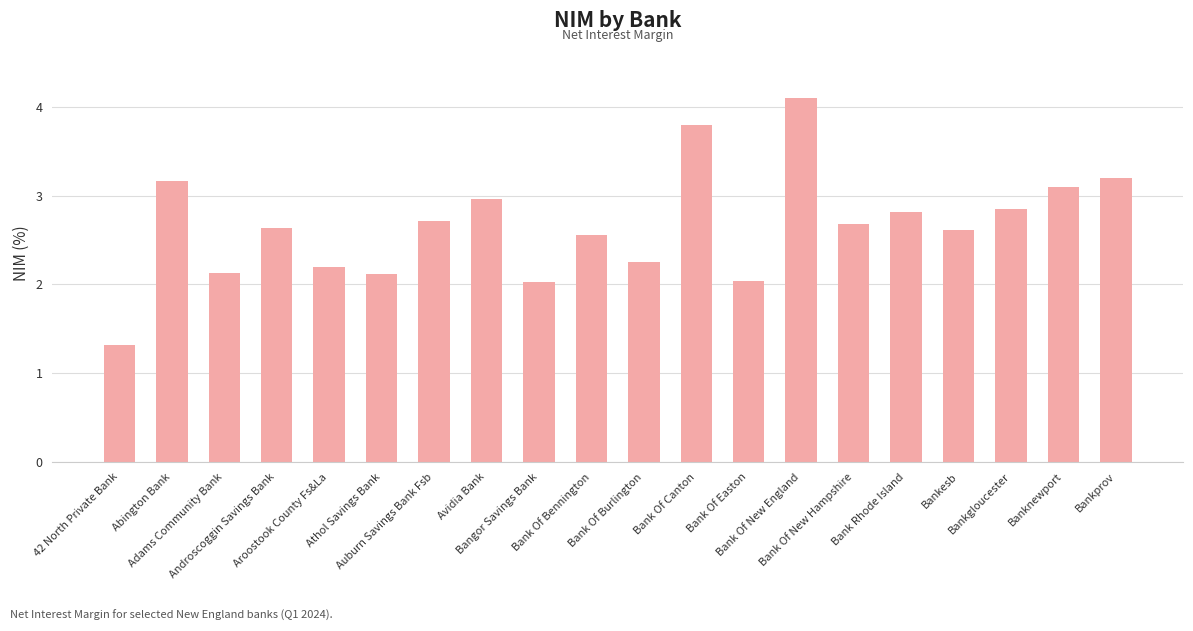

What position from the right is Bank Of New England?

7